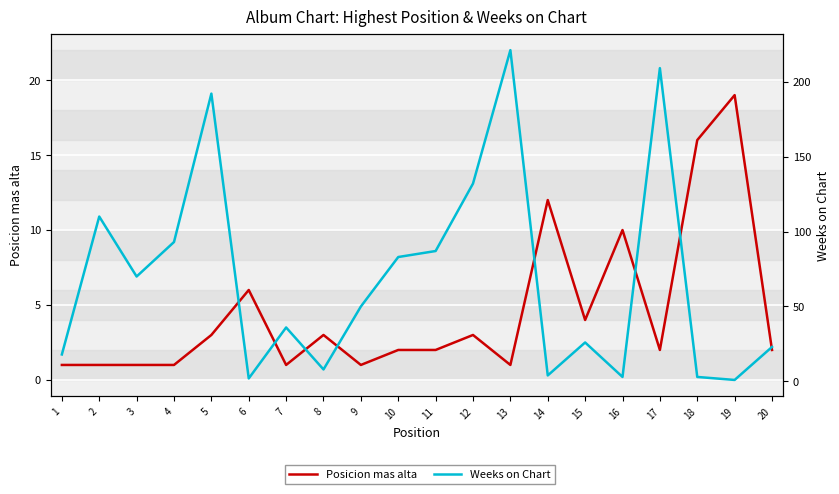

Between 17 and 18, which is larger?

18